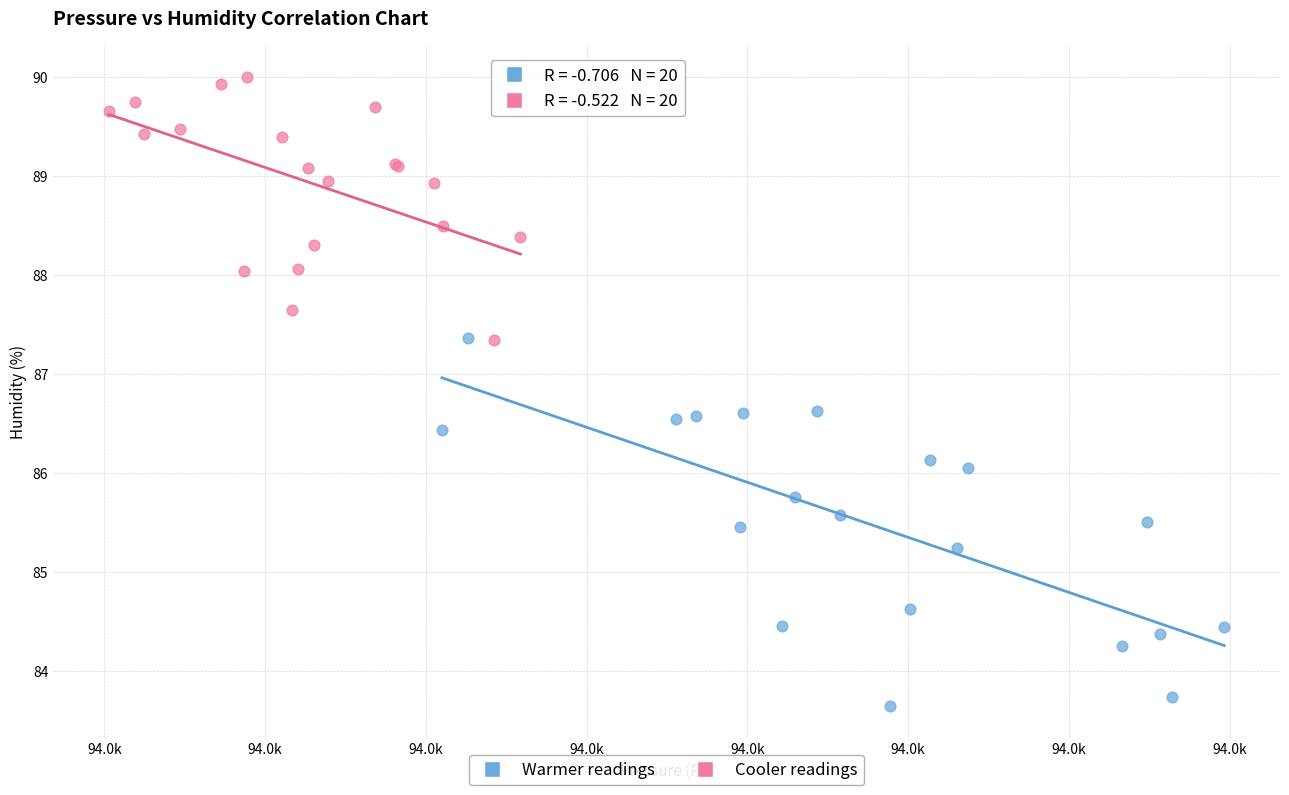

Which series reaches the maximum Y coordinate?

Cooler readings